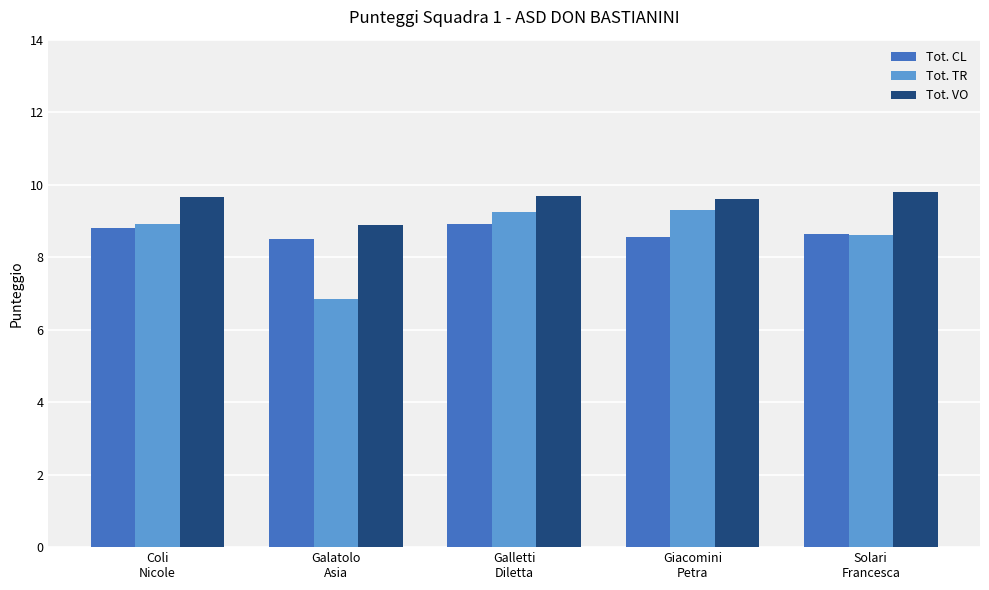

Which series has the largest total across all categories?

Tot. VO